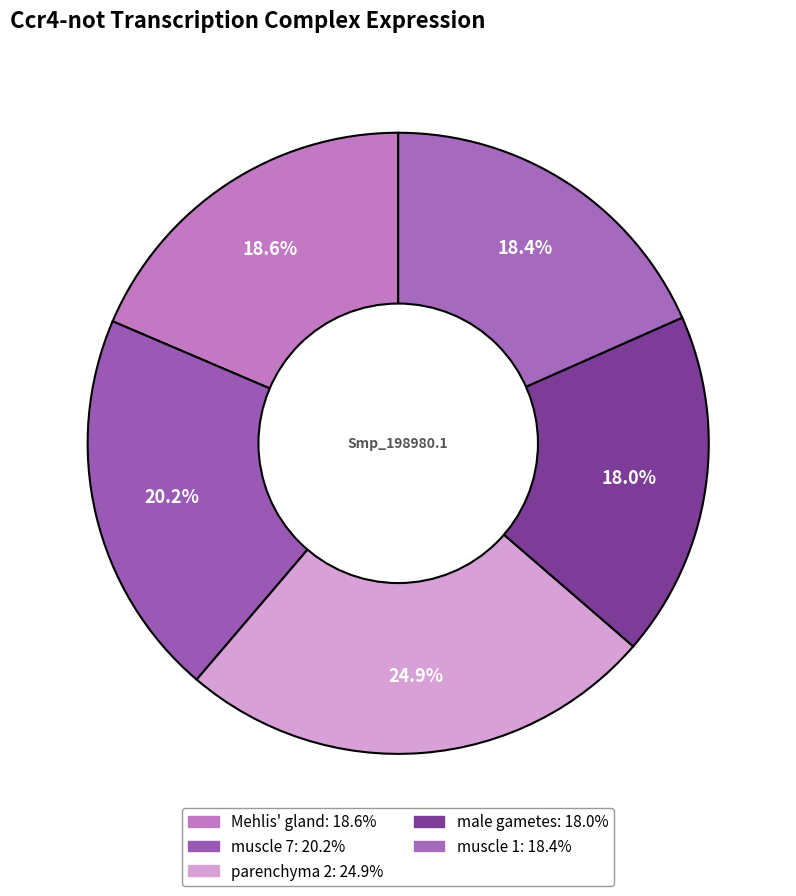

Which slice is the smallest?

male gametes